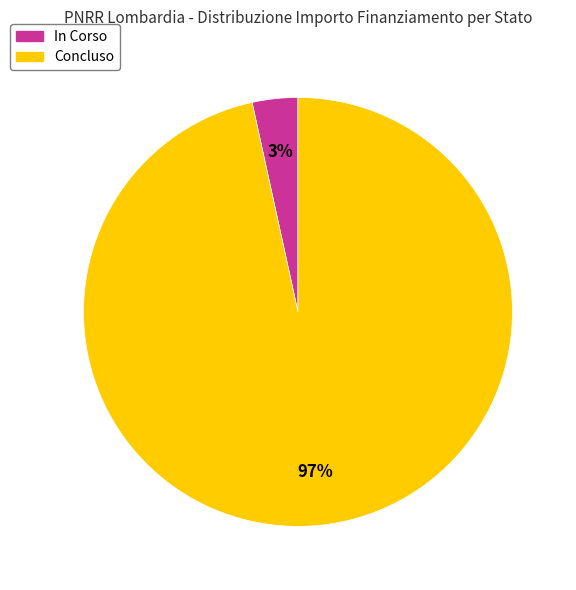

What is the largest slice in the pie chart?

Concluso